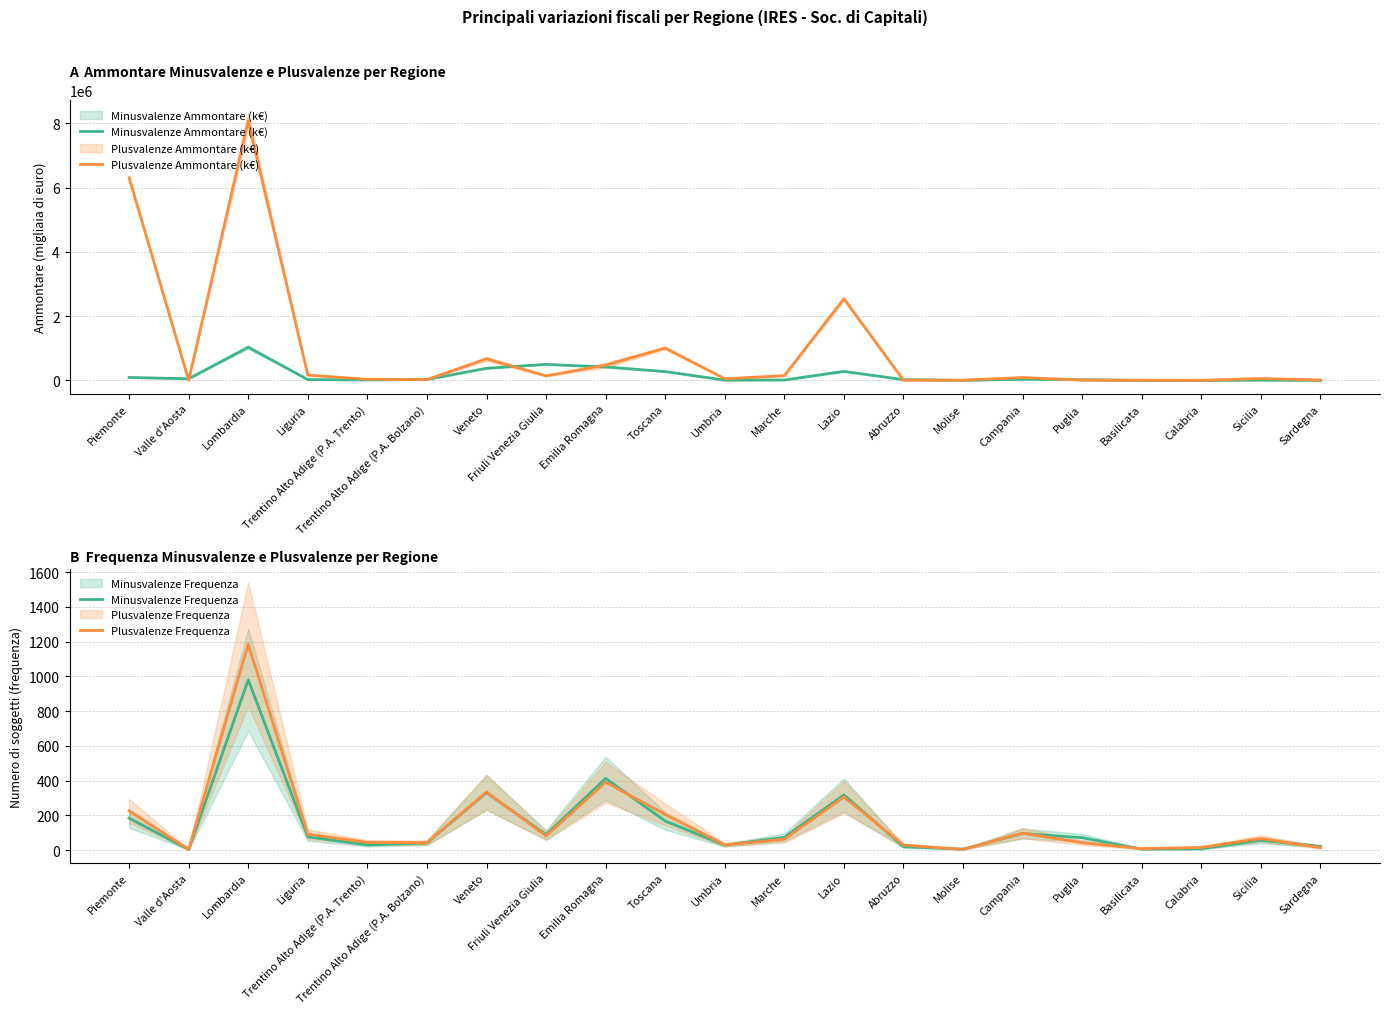

What position from the right is Trentino Alto Adige (P.A. Bolzano)?

16